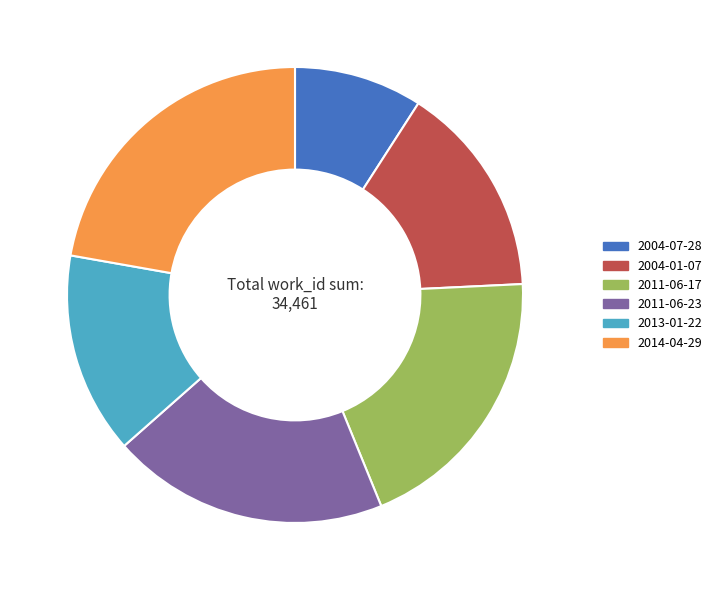

How many segments does this pie chart have?

6